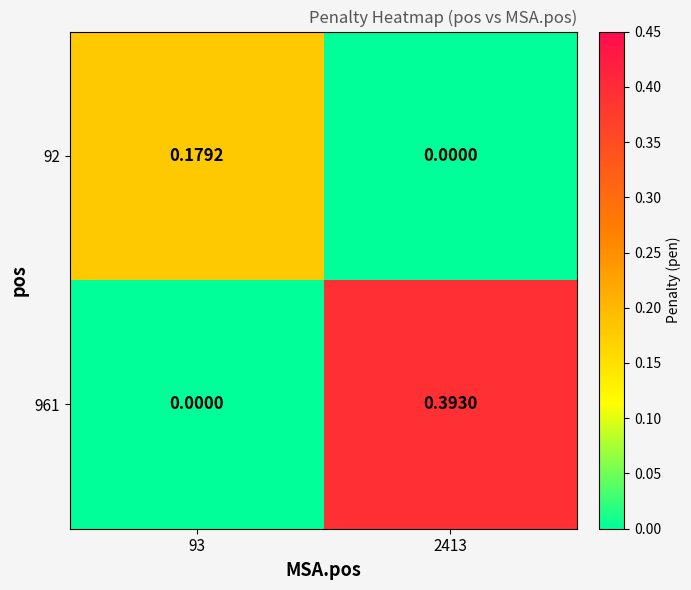

At how many categories does at least one series exceed 0?

2